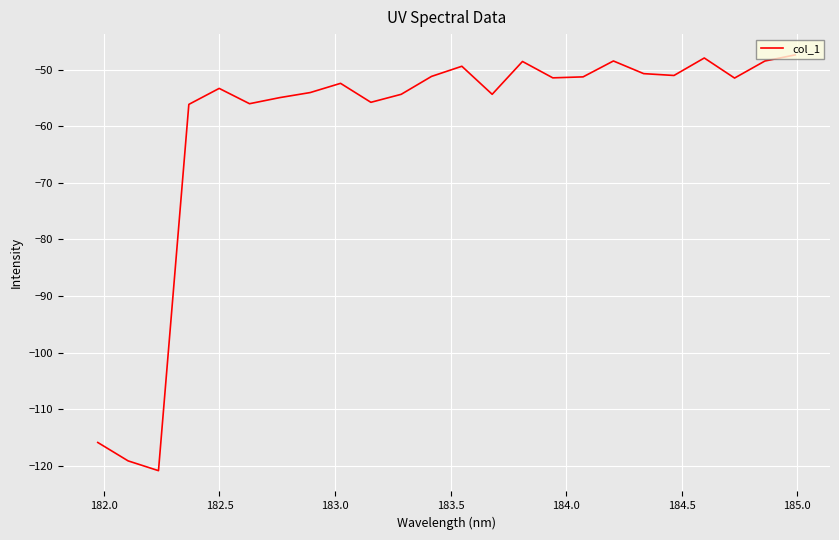

What is the maximum value shown in the chart?

-47.4